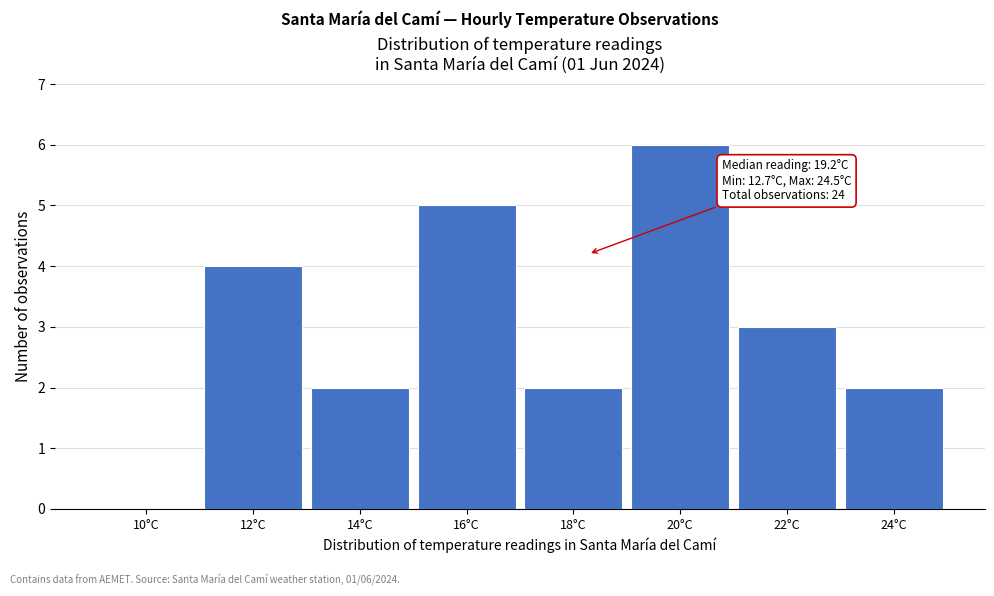

Reading left to right, what are all the values shown in this chart?

10°C=0	12°C=4	14°C=2	16°C=5	18°C=2	20°C=6	22°C=3	24°C=2